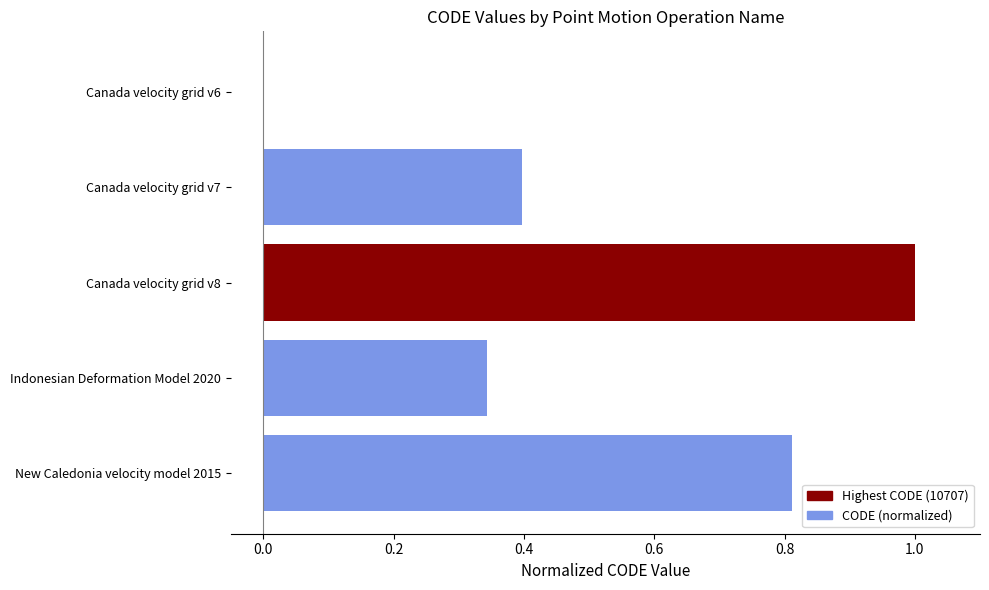

Which label corresponds to the largest value in the chart?

Canada velocity grid v8